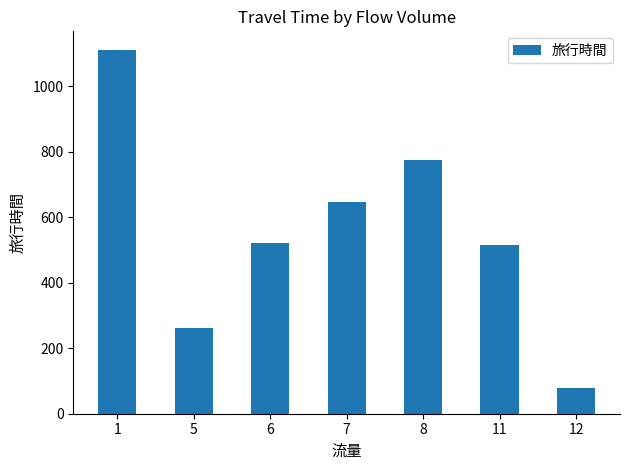

Which has a higher value, 12 or 8?

8